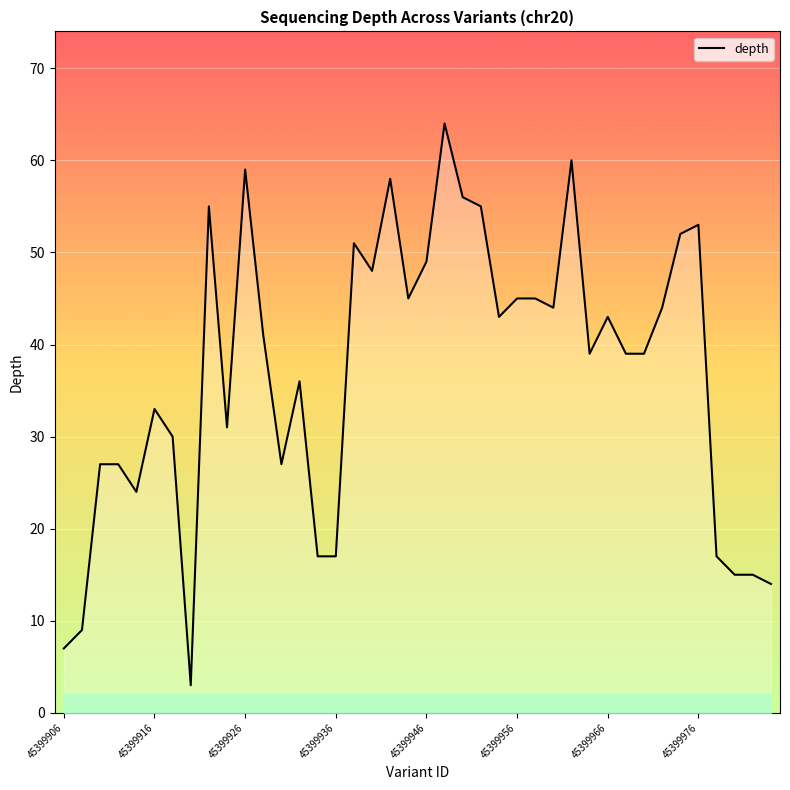

What is the maximum value shown in the chart?

64